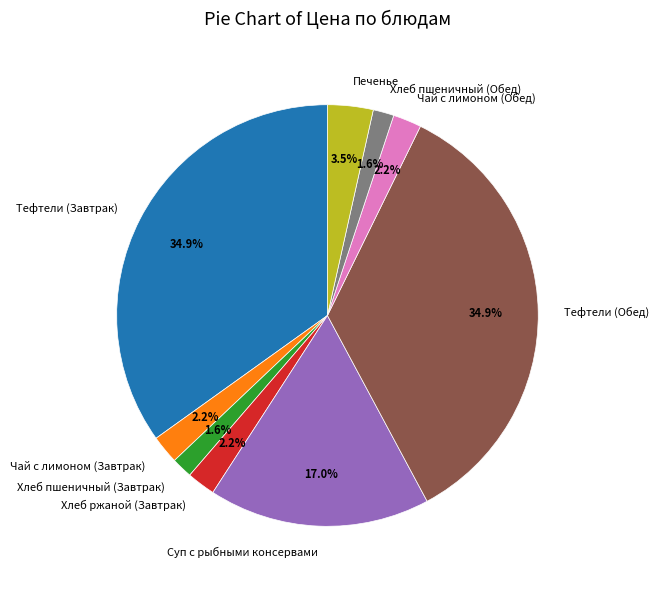

Does Печенье account for over 50% of the chart?

No